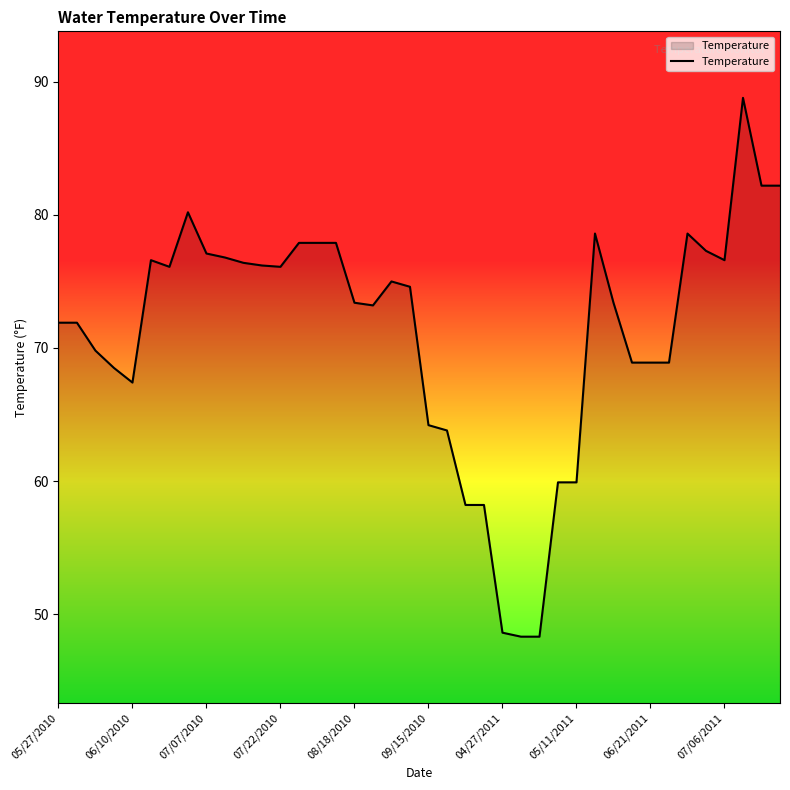

What is the difference between the maximum and minimum values?

40.5